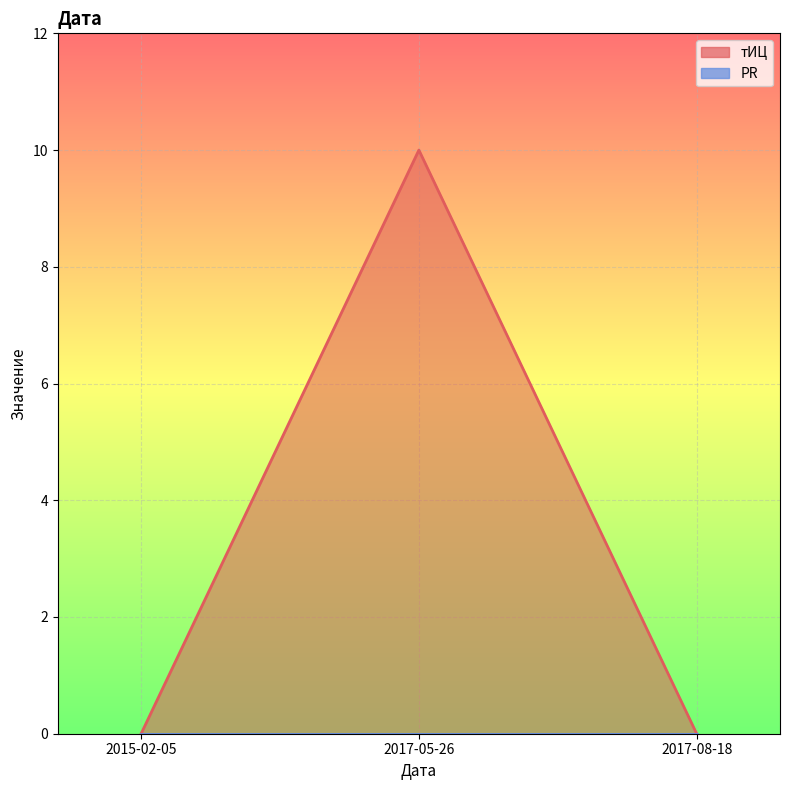

List the labels in order of value, largest first.

2017-05-26, 2015-02-05, 2017-08-18